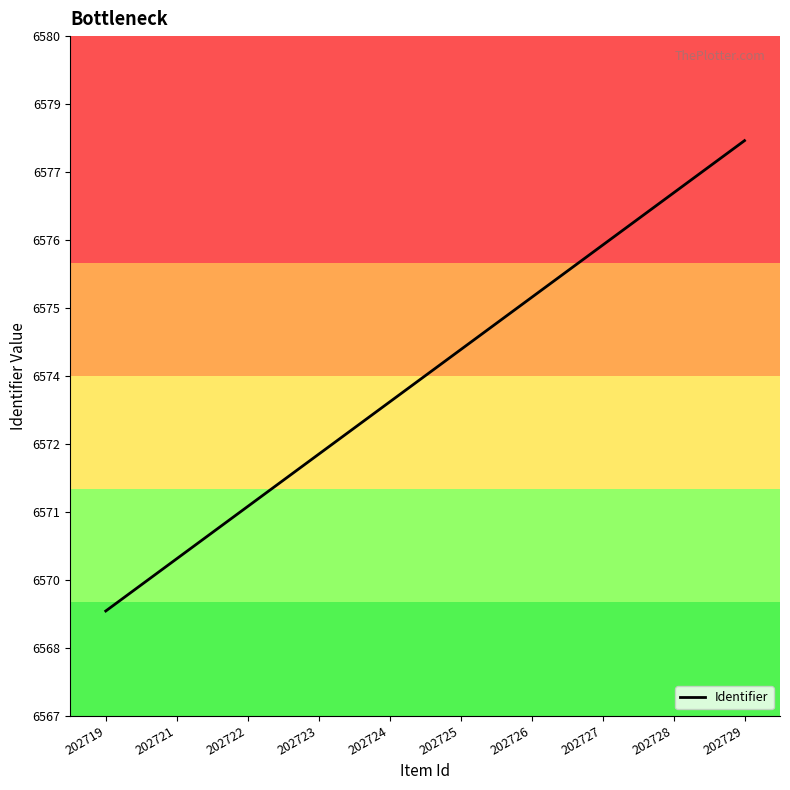

Reading left to right, what are all the values shown in this chart?

202719=6569	202721=6570	202722=6571	202723=6572	202724=6573	202725=6574	202726=6575	202727=6576	202728=6577	202729=6578